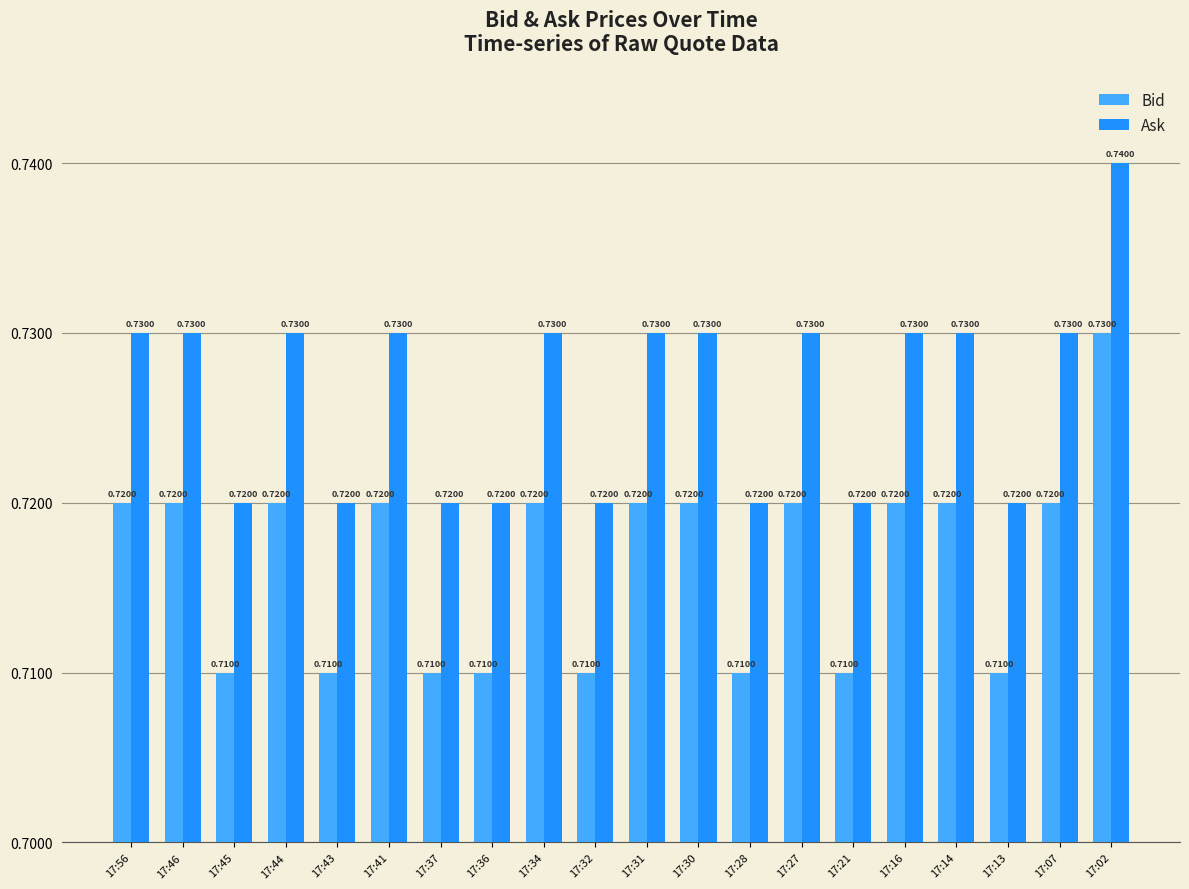

At 17:44, list the series in order from smallest to largest.

Bid, Ask